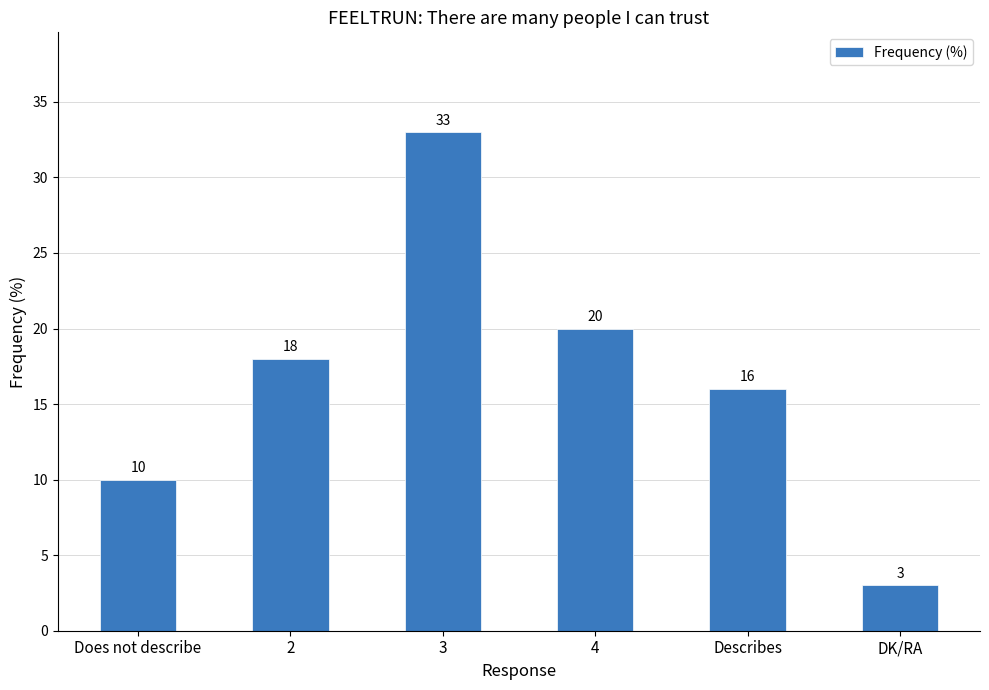

Reading left to right, extract all data points from this chart.

10	18	33	20	16	3